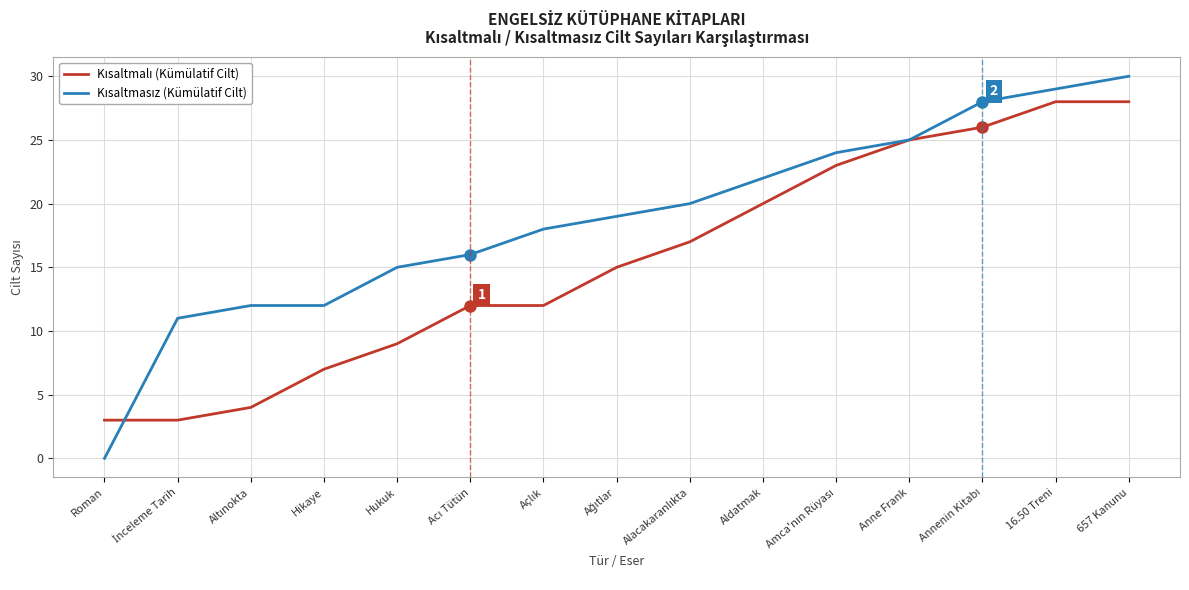

Which label corresponds to the largest value in the chart?

657 Kanunu